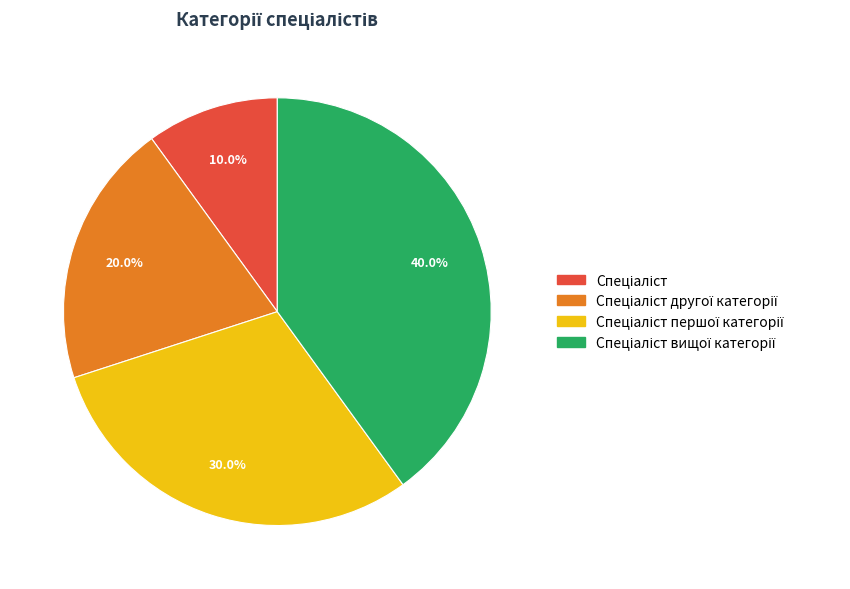

To the nearest percent, what is the difference between the largest and smallest slice percentages?

30%